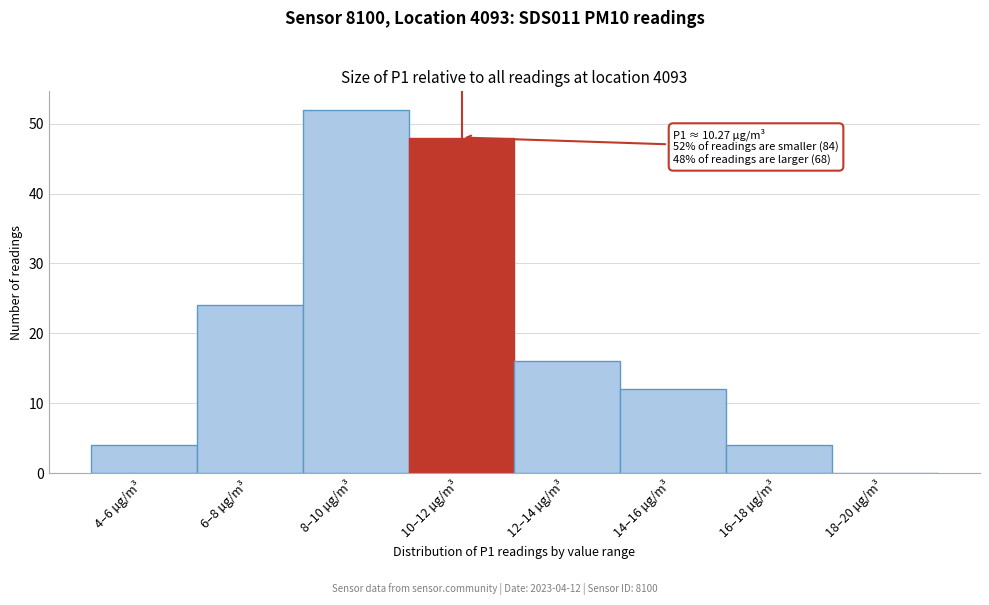

Reading left to right, list all the values displayed in this chart.

4–6 µg/m³=4	6–8 µg/m³=24	8–10 µg/m³=52	10–12 µg/m³=48	12–14 µg/m³=16	14–16 µg/m³=12	16–18 µg/m³=4	18–20 µg/m³=0